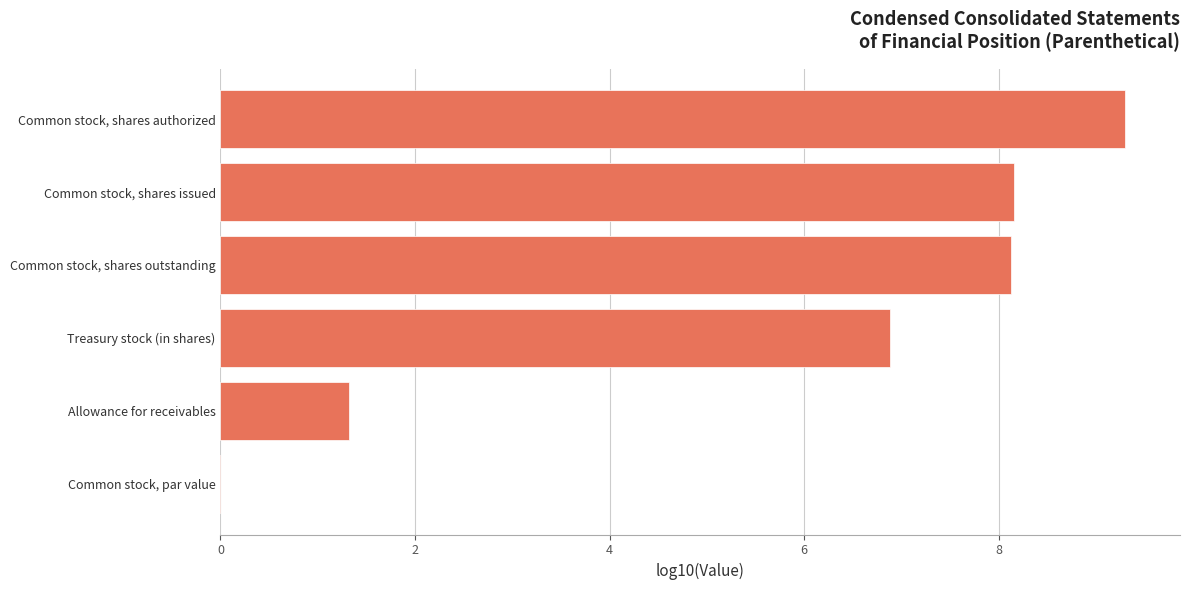

Are the bars horizontal?

Yes